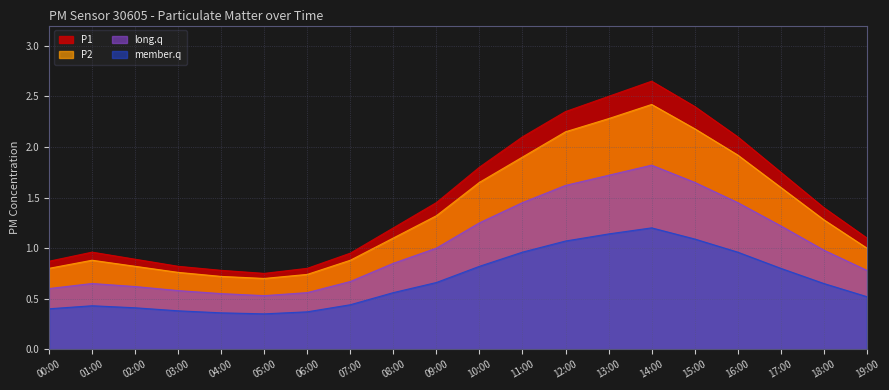

Which has a higher value, 19:00 or 02:00?

19:00